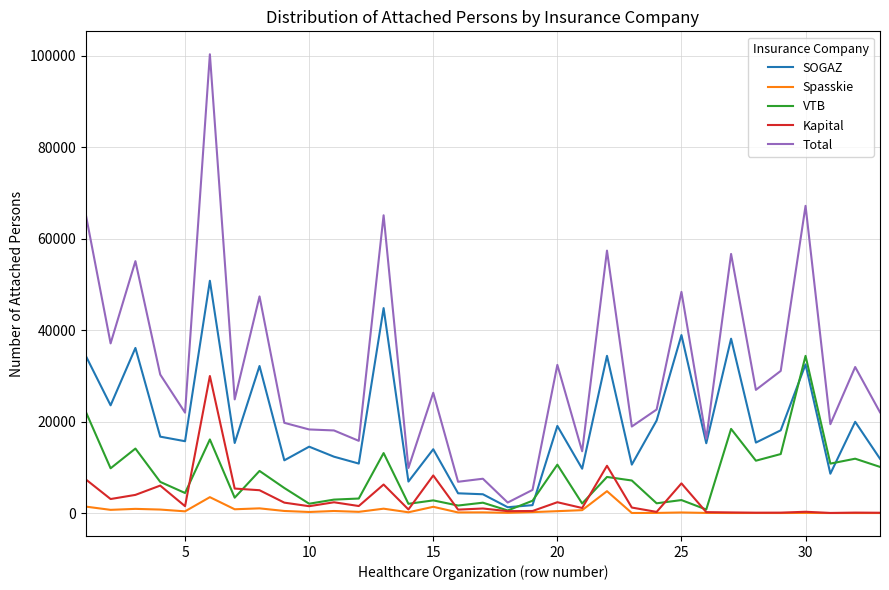

True or false: Kapital and Total cross at least once.

False